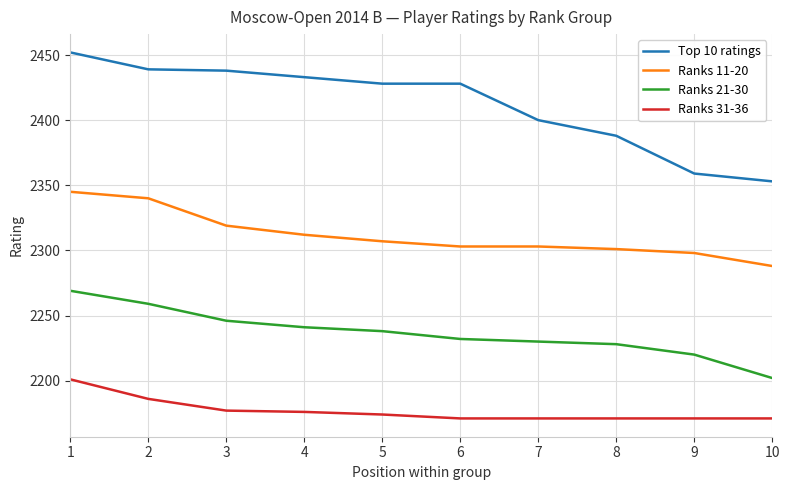

Which series has the largest range (max minus min)?

Top 10 ratings